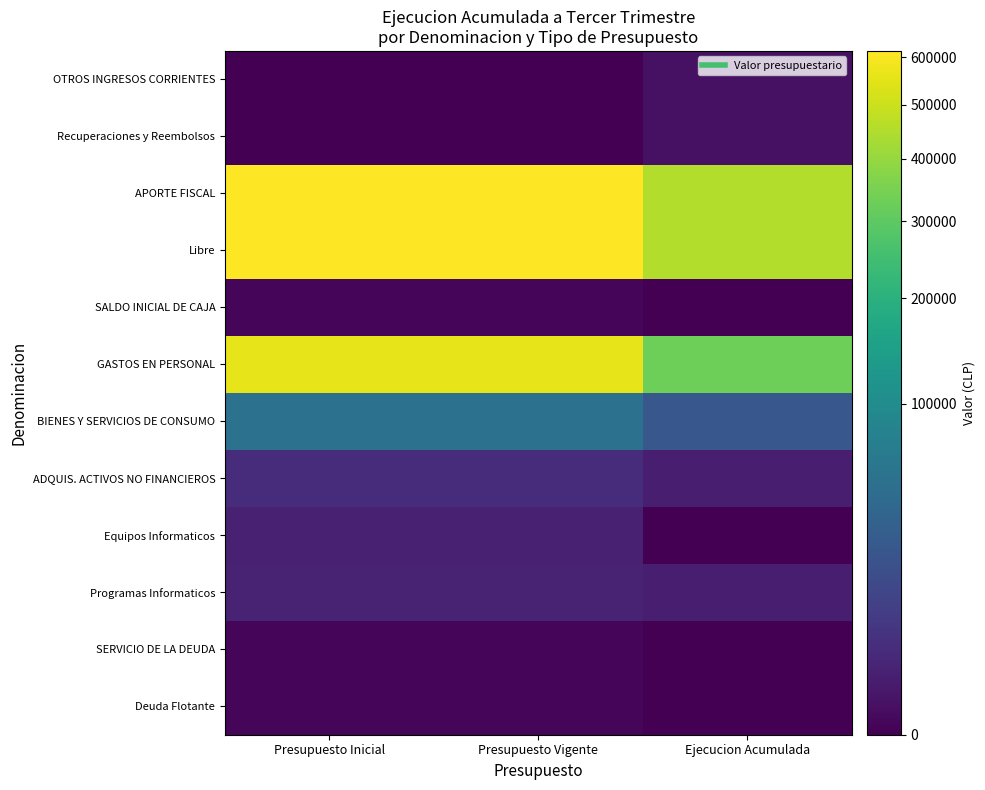

Reading left to right, list all the values displayed in this chart.

OTROS INGRESOS CORRIENTES: Presupuesto Inicial=0	Presupuesto Vigente=0	Ejecucion Acumulada=235
Recuperaciones y Reembolsos: Presupuesto Inicial=0	Presupuesto Vigente=0	Ejecucion Acumulada=235
APORTE FISCAL: Presupuesto Inicial=613858	Presupuesto Vigente=613858	Ejecucion Acumulada=454386
Libre: Presupuesto Inicial=613858	Presupuesto Vigente=613858	Ejecucion Acumulada=454386
SALDO INICIAL DE CAJA: Presupuesto Inicial=10	Presupuesto Vigente=10	Ejecucion Acumulada=0
GASTOS EN PERSONAL: Presupuesto Inicial=557546	Presupuesto Vigente=557546	Ejecucion Acumulada=330290
BIENES Y SERVICIOS DE CONSUMO: Presupuesto Inicial=52714	Presupuesto Vigente=52714	Ejecucion Acumulada=23935
ADQUIS. ACTIVOS NO FINANCIEROS: Presupuesto Inicial=3598	Presupuesto Vigente=3598	Ejecucion Acumulada=1283
Equipos Informaticos: Presupuesto Inicial=1589	Presupuesto Vigente=1589	Ejecucion Acumulada=0
Programas Informaticos: Presupuesto Inicial=2009	Presupuesto Vigente=2009	Ejecucion Acumulada=1283
SERVICIO DE LA DEUDA: Presupuesto Inicial=10	Presupuesto Vigente=10	Ejecucion Acumulada=0
Deuda Flotante: Presupuesto Inicial=10	Presupuesto Vigente=10	Ejecucion Acumulada=0